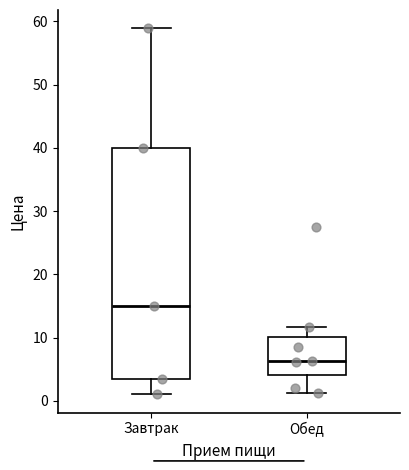

Where does the lower whisker of the box for Завтрак end on the y-axis? The values are not printed on the chart, so give them approximately, as read against the axis.

1